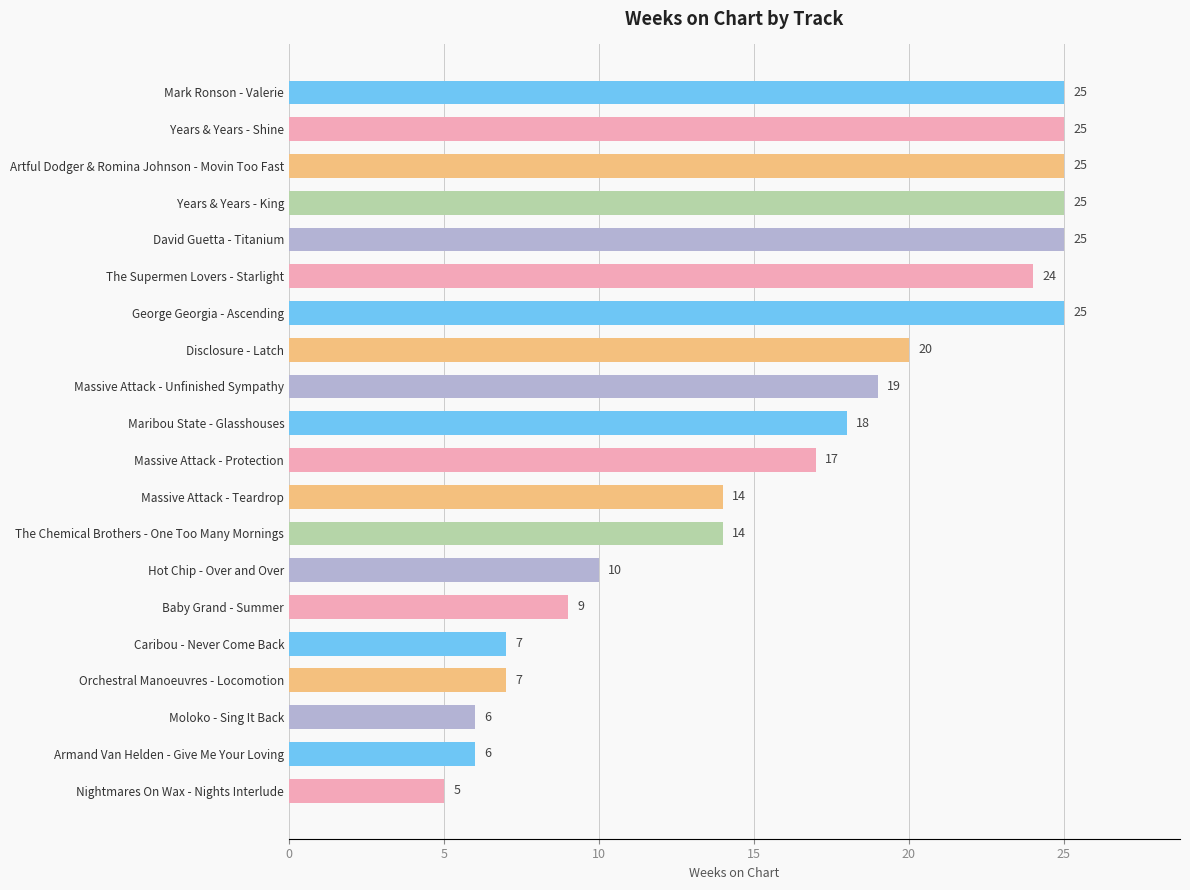

How many bars are there in total?

20